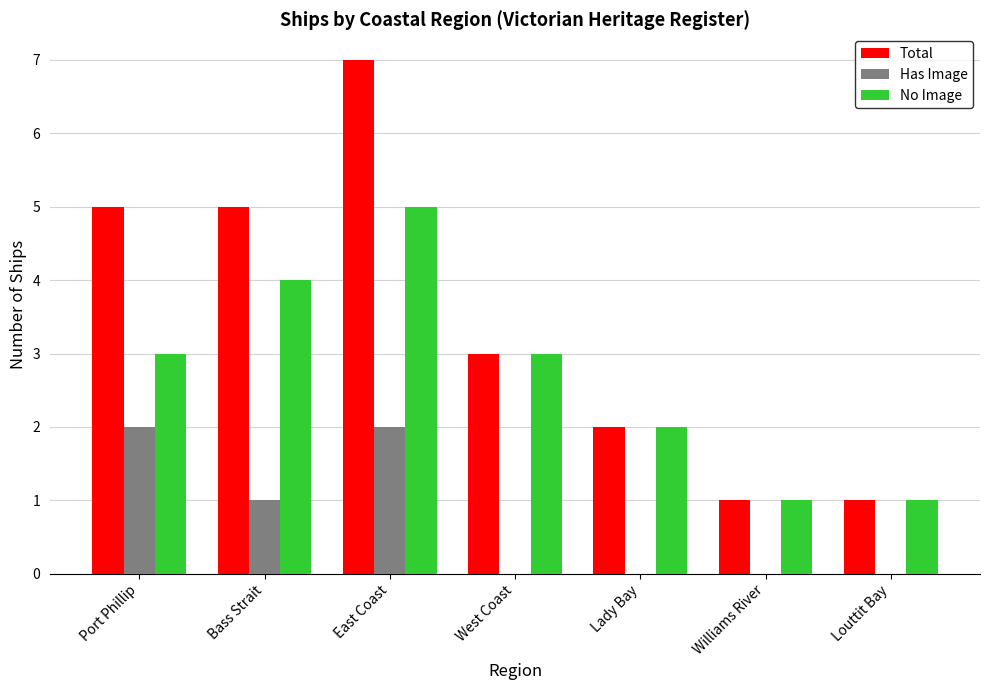

At which category is the sum across all series the highest?

East Coast